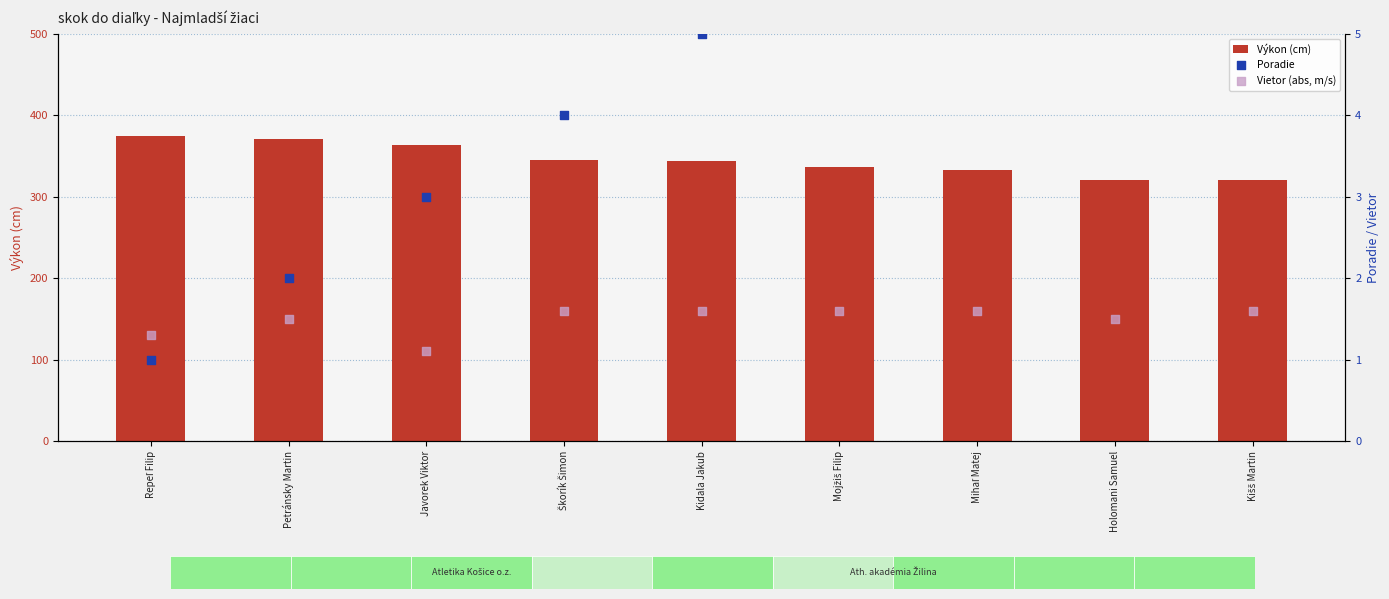

Which series has the largest Y range (max minus min)?

Výkon (cm)